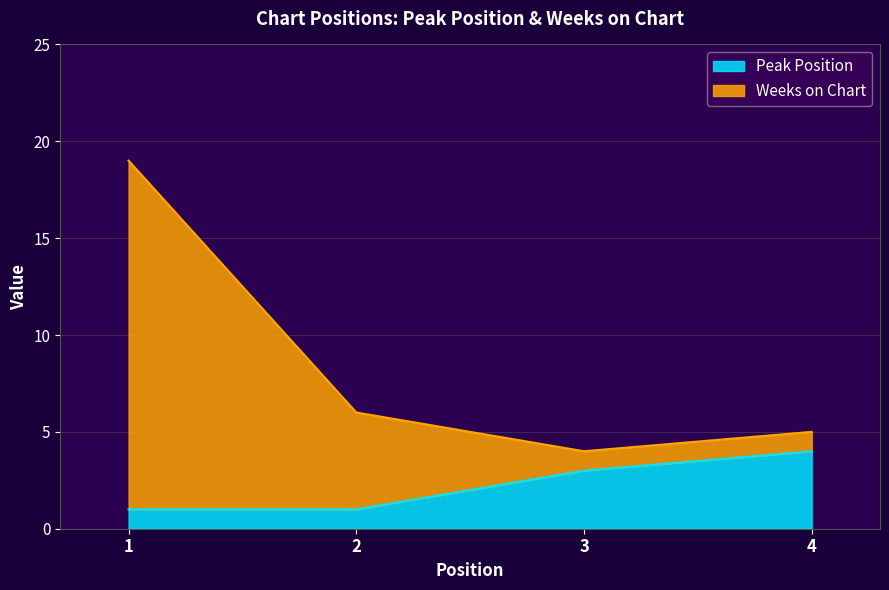

What are all the series names shown in the legend?

Peak Position, Weeks on Chart